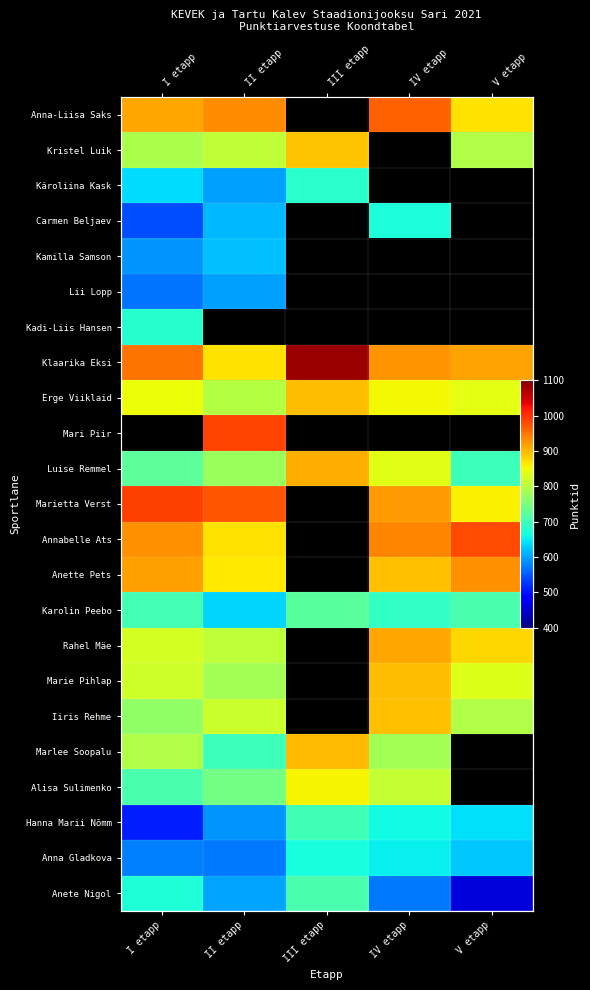

What value does the Kristel Luik series have at II etapp?

810.0